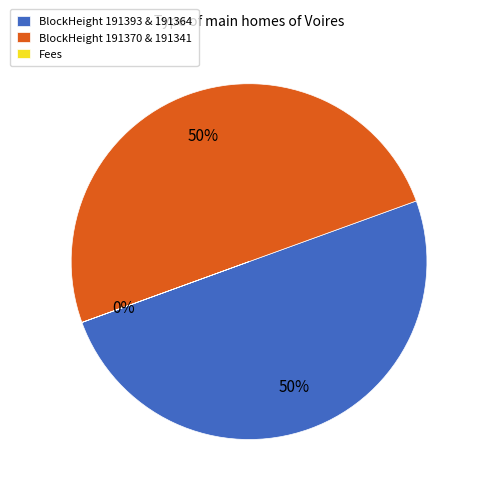

To the nearest percent, what is the average slice percentage?

33%